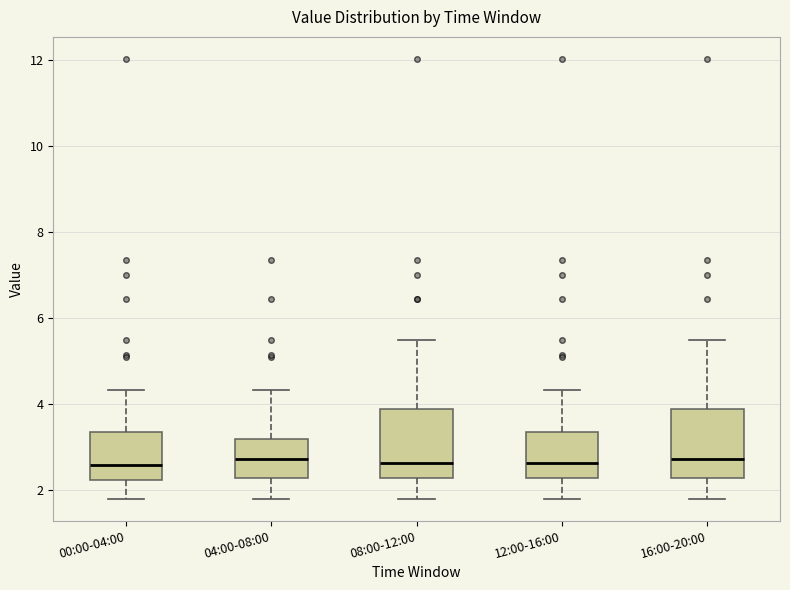

Reading left to right, read every box against the y-axis: the position of its median line, the range the box covers, and the ends of its whiskers. The values are not printed on the chart, so give them approximately, as read against the axis.

00:00-04:00: median 2.6, box 2.2 to 3.4, whiskers 1.8 to 4.4
04:00-08:00: median 2.8, box 2.2 to 3.2, whiskers 1.8 to 4.4
08:00-12:00: median 2.6, box 2.2 to 3.8, whiskers 1.8 to 5.6
12:00-16:00: median 2.6, box 2.2 to 3.4, whiskers 1.8 to 4.4
16:00-20:00: median 2.8, box 2.2 to 3.8, whiskers 1.8 to 5.6